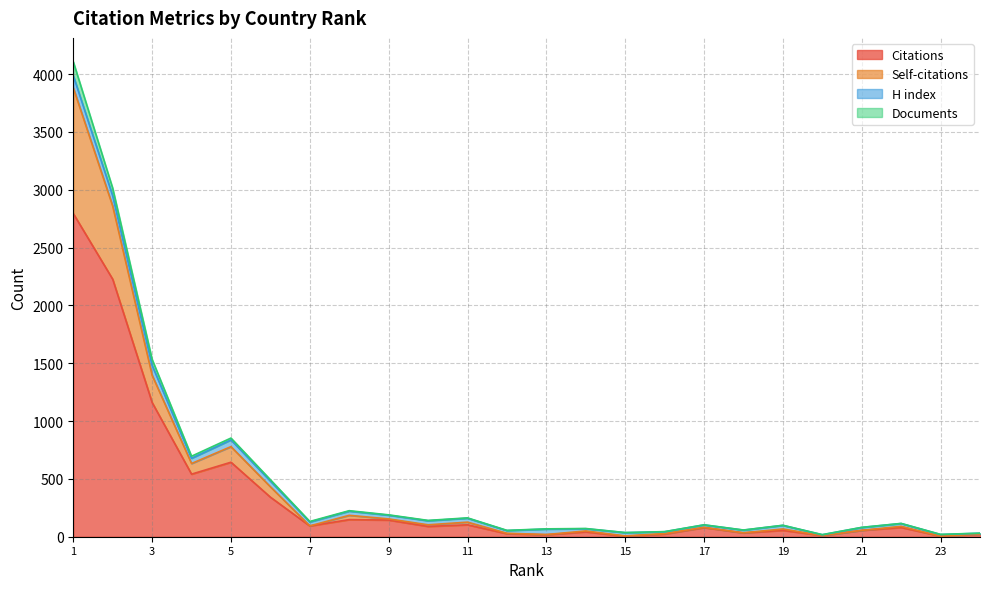

True or false: Documents and Self-citations intersect in this chart.

False